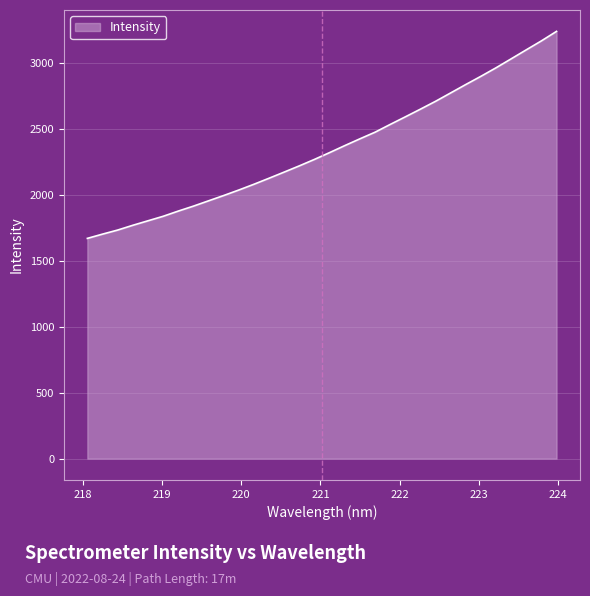

What is the difference between the maximum and minimum values?

1571.2